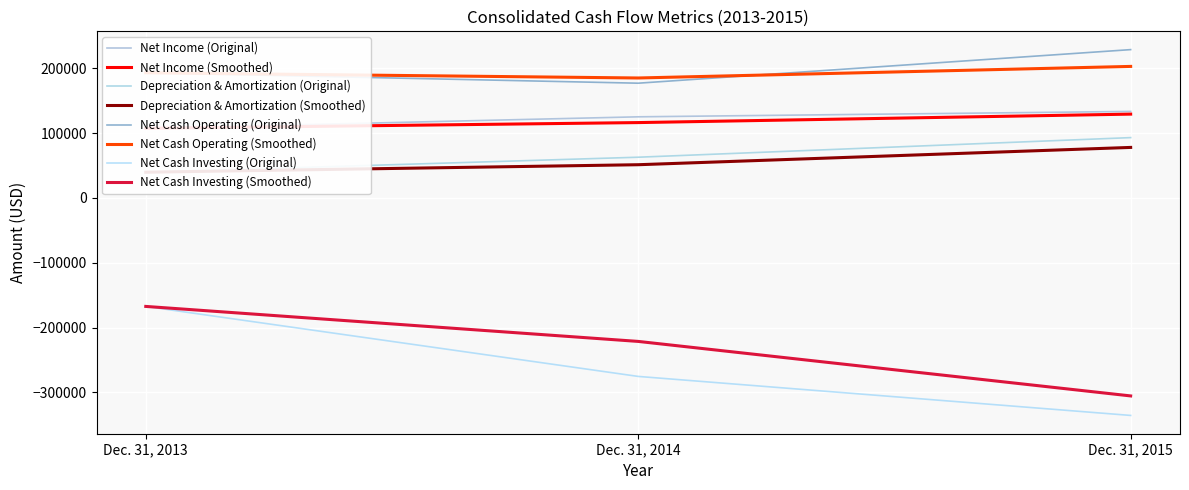

The value of Net Cash Operating (Smoothed) at Dec. 31, 2015 is 83623.6. True or false?

False